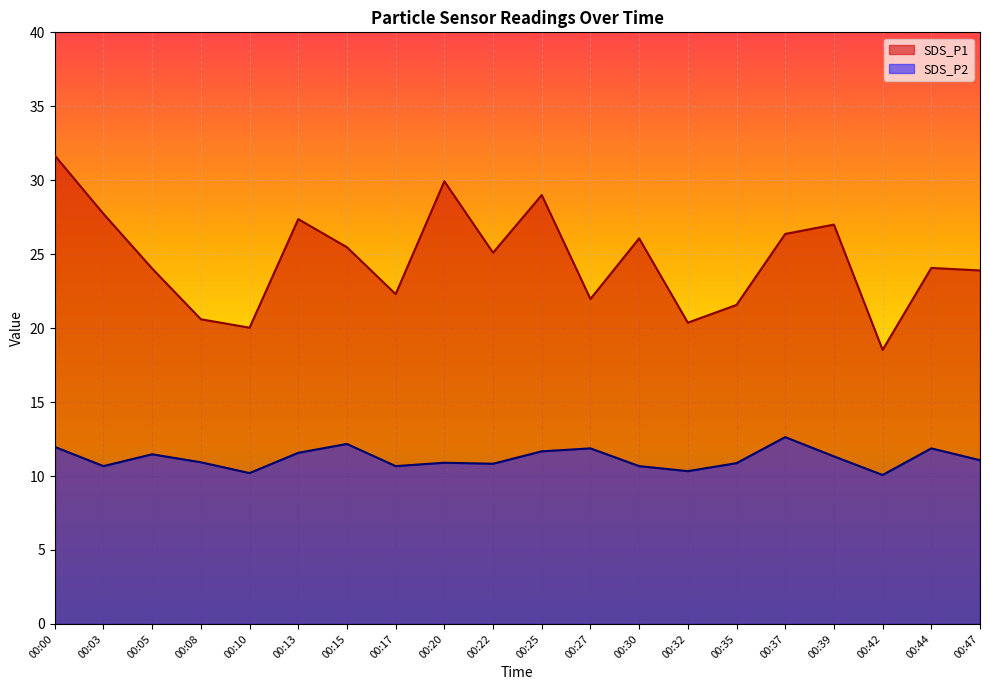

Which label corresponds to the smallest value in the chart?

00:42